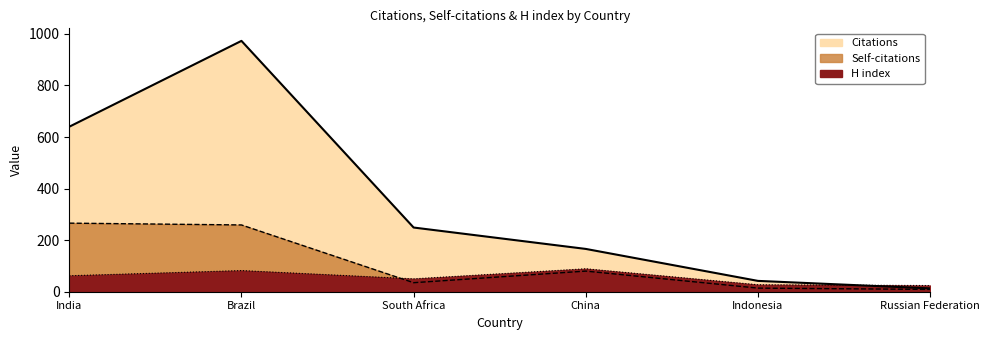

Rank the series by their average value, from highest to lowest.

Citations, Self-citations, H index